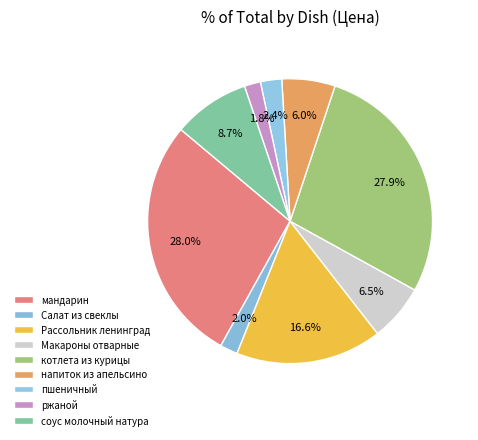

How many slices are in this pie chart?

9